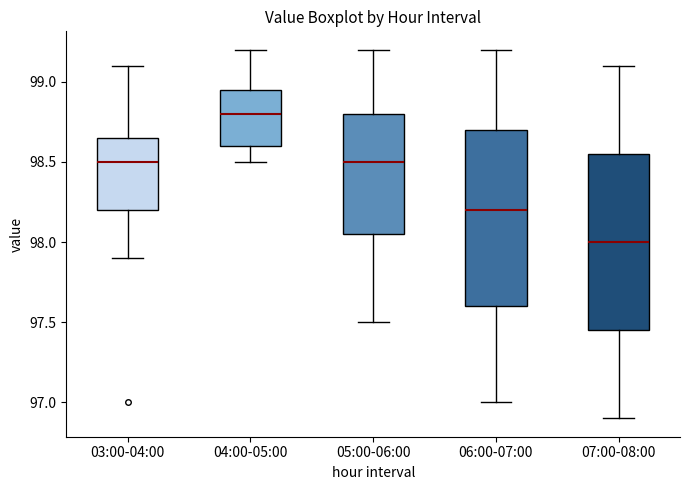

Reading left to right, read every box against the y-axis: the position of its median line, the range the box covers, and the ends of its whiskers. The values are not printed on the chart, so give them approximately, as read against the axis.

03:00-04:00: median 98.50, box 98.20 to 98.65, whiskers 97.90 to 99.10
04:00-05:00: median 98.80, box 98.60 to 98.95, whiskers 98.50 to 99.20
05:00-06:00: median 98.50, box 98.05 to 98.80, whiskers 97.50 to 99.20
06:00-07:00: median 98.20, box 97.60 to 98.70, whiskers 97.00 to 99.20
07:00-08:00: median 98.00, box 97.45 to 98.55, whiskers 96.90 to 99.10